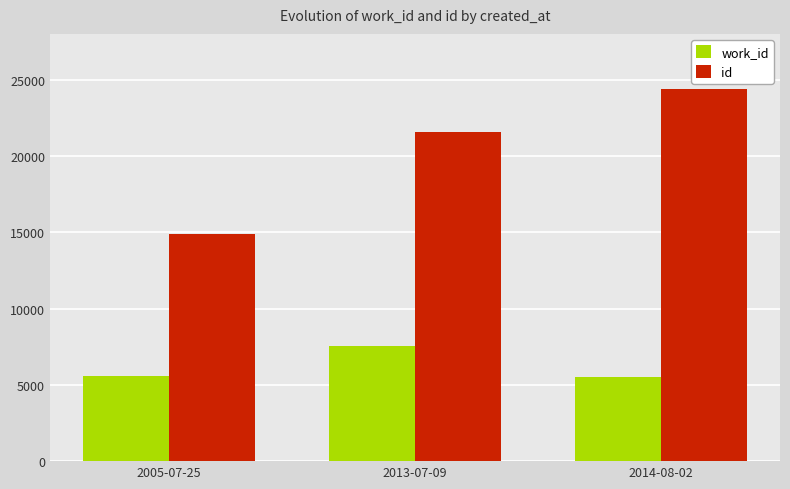

At 2014-08-02, list the series in order from smallest to largest.

work_id, id